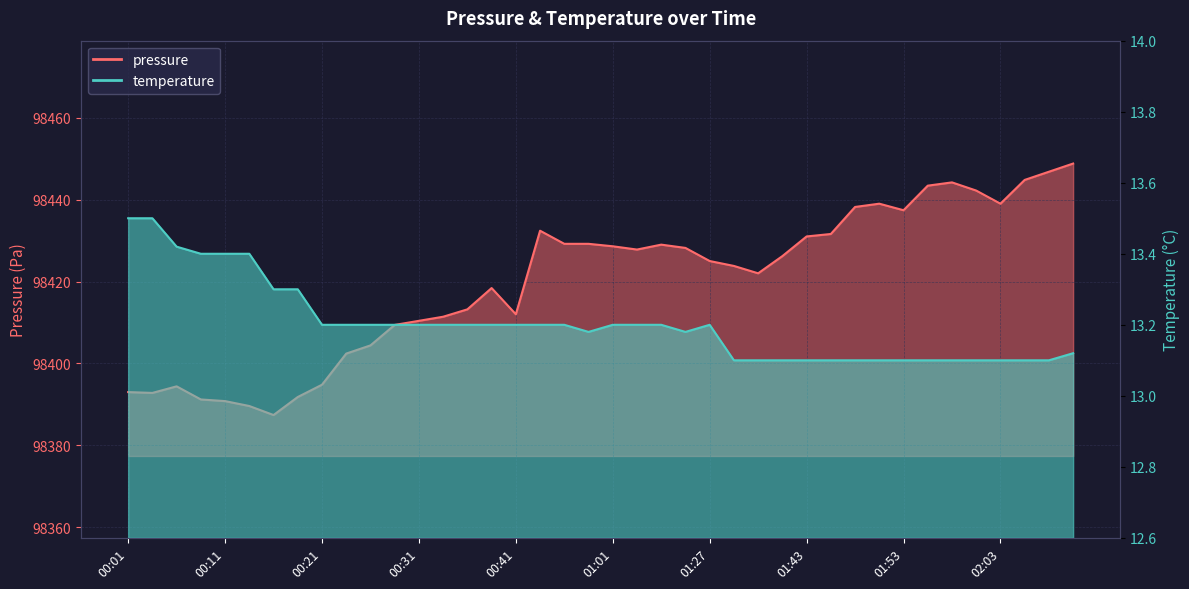

Is the value of temperature at 00:59 greater than the value of pressure at 00:01?

No